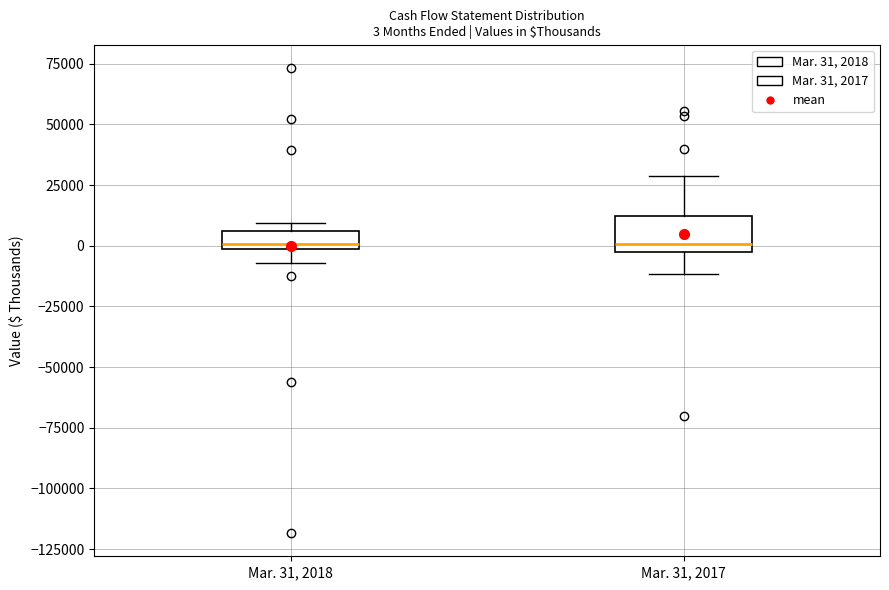

Comparing the boxes themselves (not the whiskers), which one is the tallest?

Mar. 31, 2017